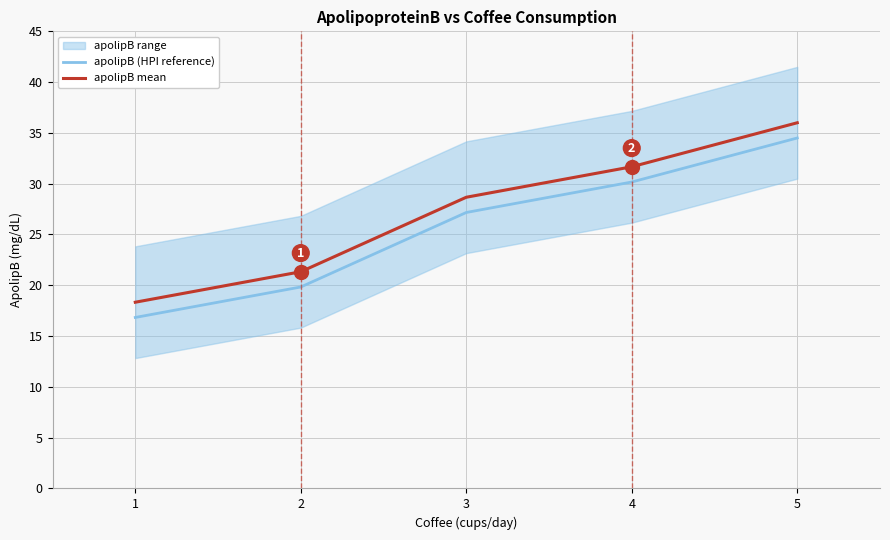

What is the minimum value for apolipB mean?

18.3